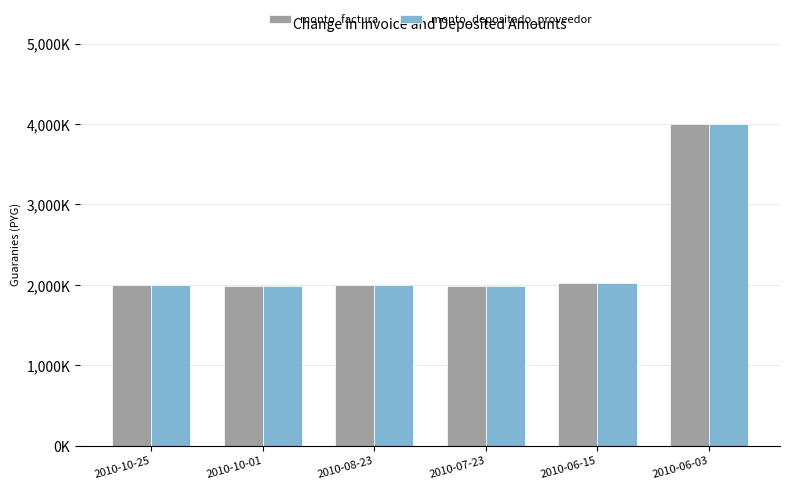

What are all the series names shown in the legend?

monto_factura, monto_depositado_proveedor